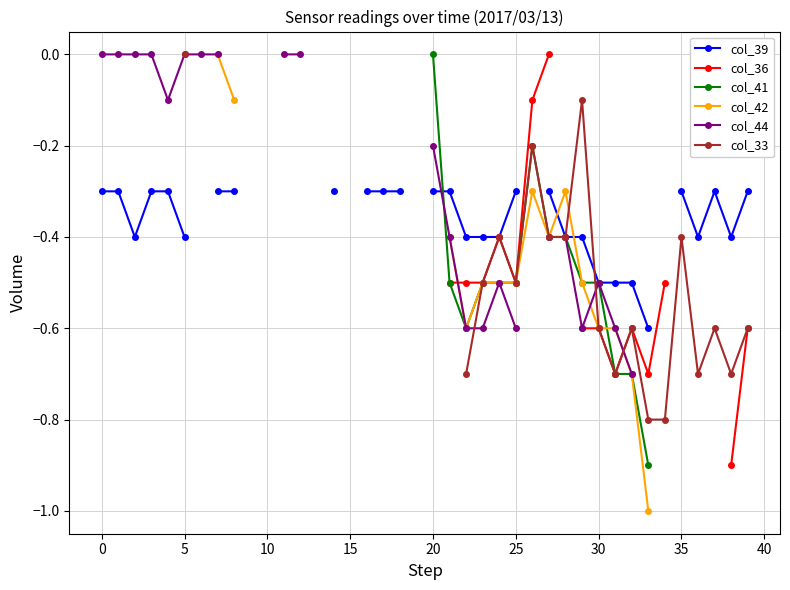

Is the value of col_33 at 25 greater than the value of col_41 at 20?

No